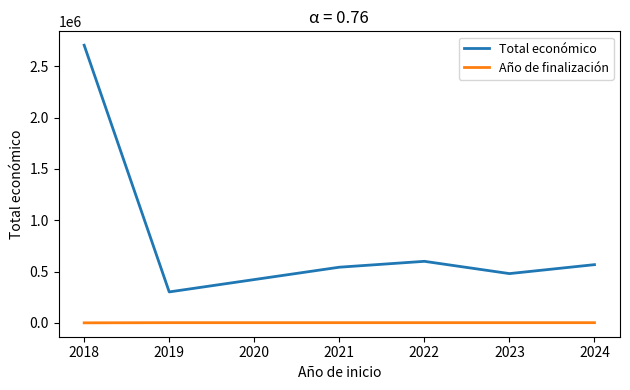

Between 2018 and 2021, which series saw the biggest shift?

Total económico